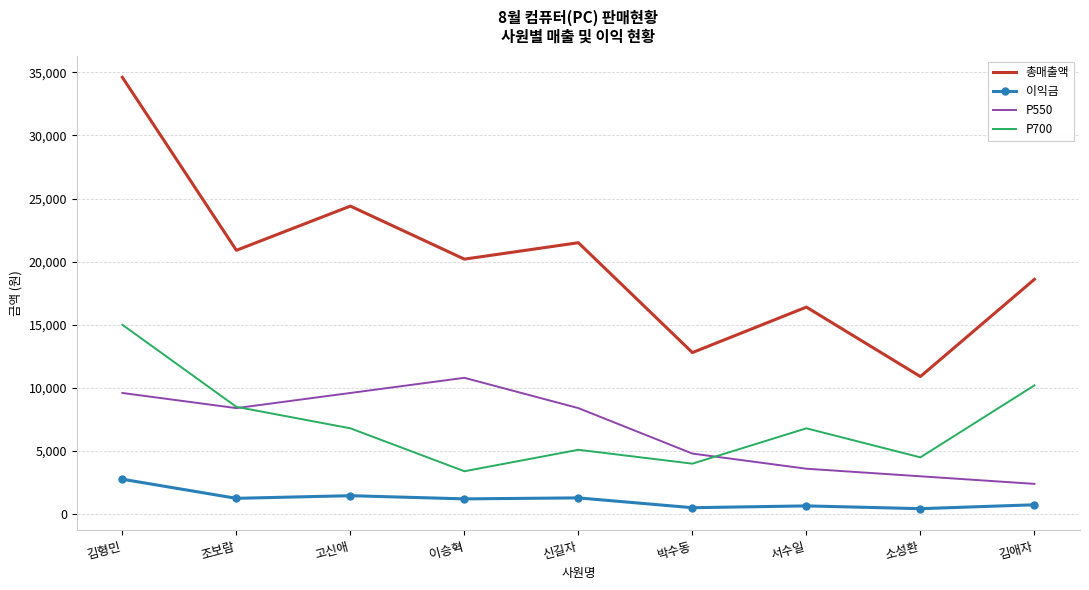

What are all the series names shown in the legend?

총매출액, 이익금, P550, P700